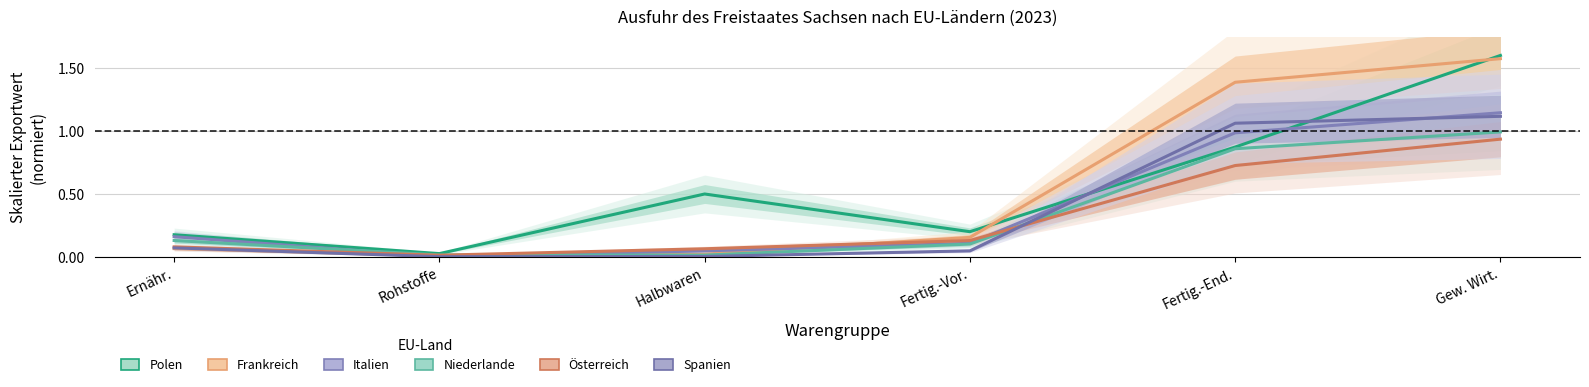

Reading left to right, extract all data points from this chart.

Polen: 0.2	0.0	0.5	0.2	0.9	1.6
Frankreich: 0.1	0.0	0.0	0.2	1.4	1.6
Italien: 0.2	0.0	0.0	0.1	1.0	1.1
Niederlande: 0.1	0.0	0.0	0.1	0.9	1.0
Österreich: 0.1	0.0	0.1	0.1	0.7	0.9
Spanien: 0.1	0.0	0.0	0.0	1.1	1.1